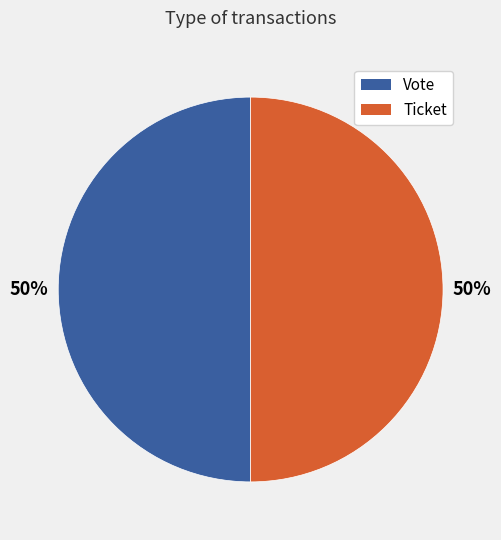

To the nearest percent, what is the average slice percentage?

50%